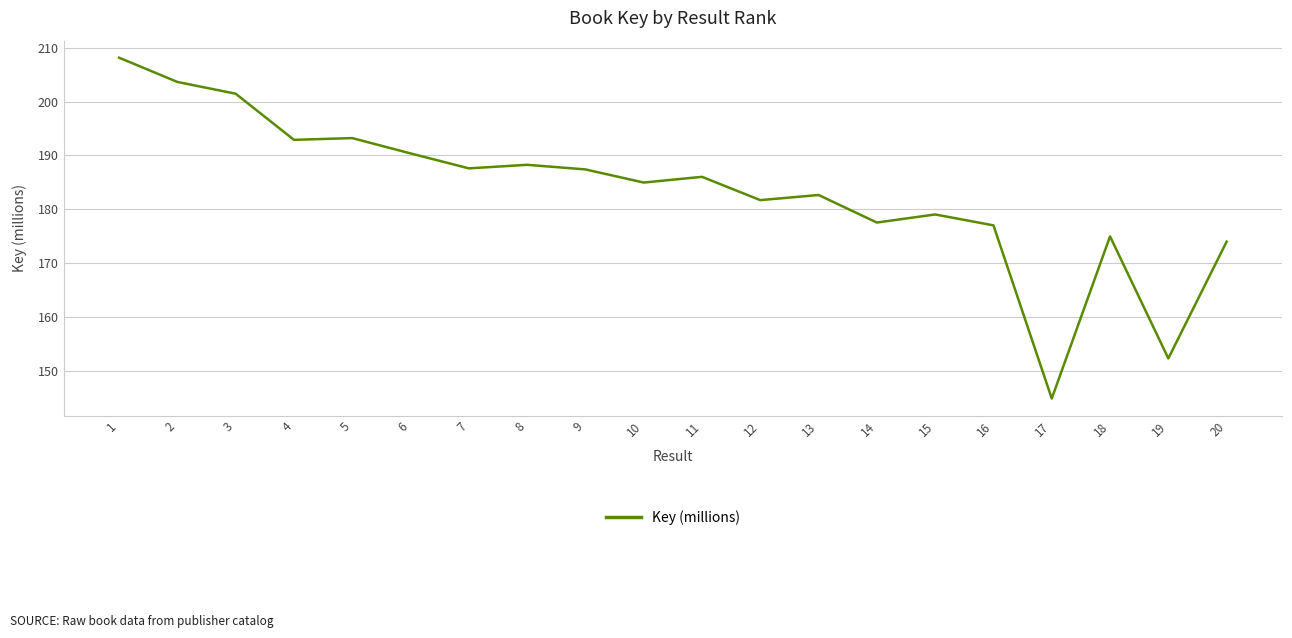

What is the maximum value shown in the chart?

208.1